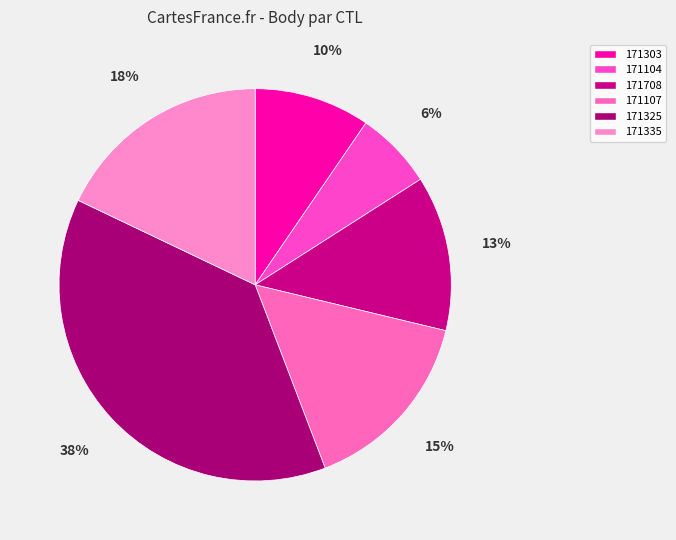

To the nearest percent, what portion does 171325 represent?

38%